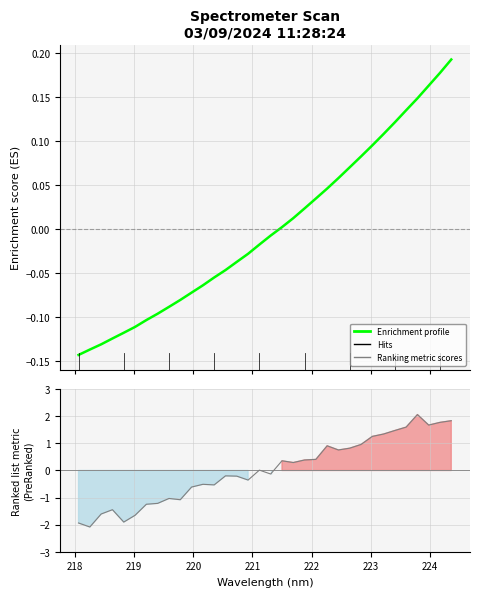

What is the smallest value displayed?

-2.1